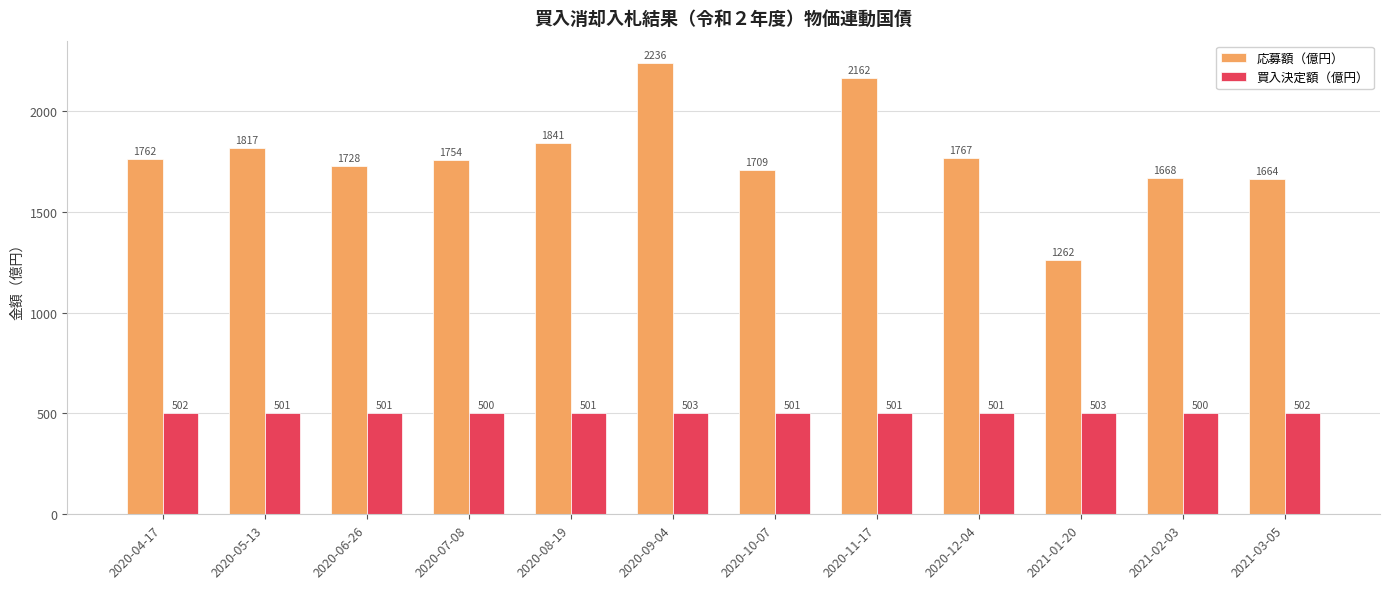

How many bars are there in each group?

2